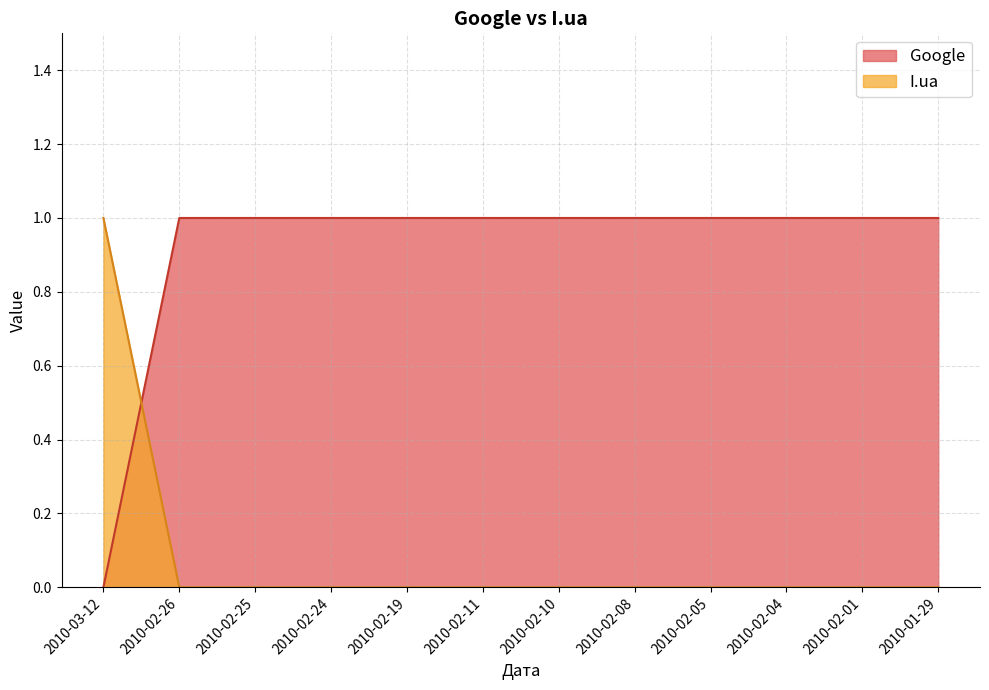

List the series in order of their peak value, highest first.

Google, I.ua